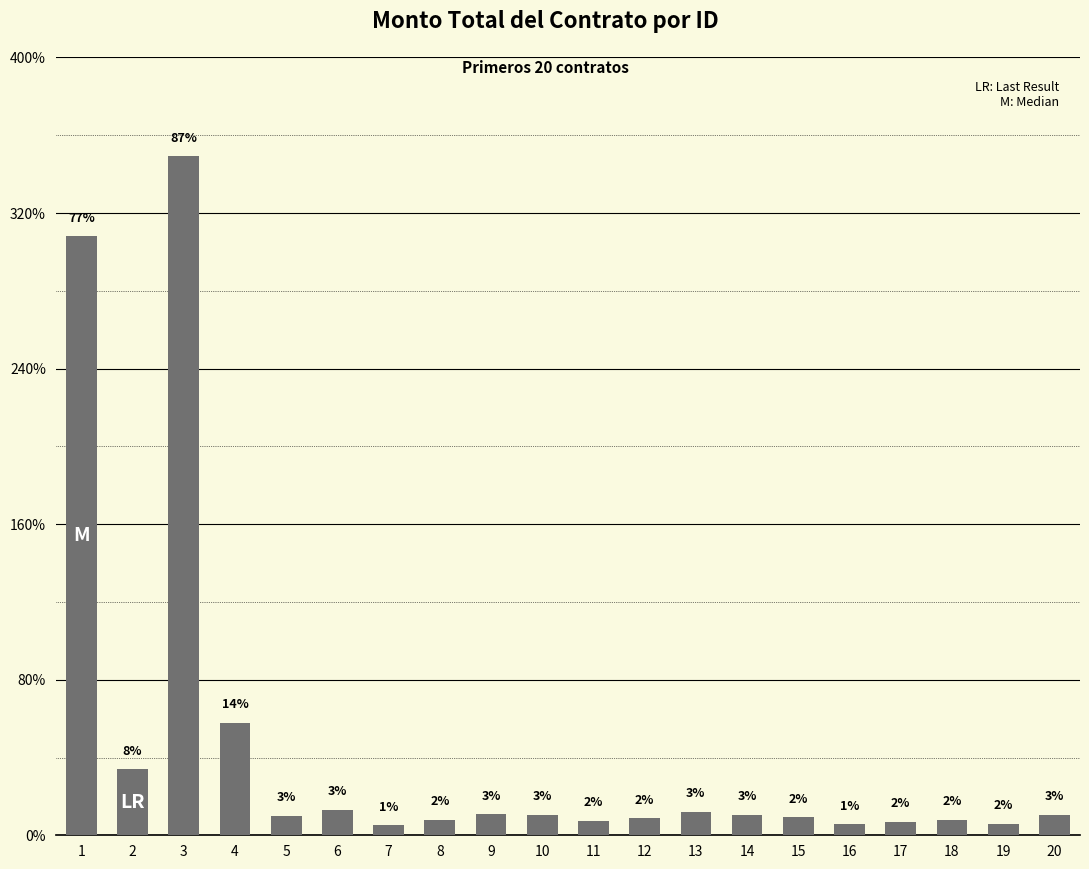

Reading right to left, transcribe all the data shown in this chart.

260000.0	150000.0	200000.0	170000.0	140000.0	230000.0	260000.0	300000.0	216000.0	183333.0	266800.0	270000.0	200000.0	130000.0	326250.0	252000.0	1442999.9	8730000.0	850000.0	7700000.0